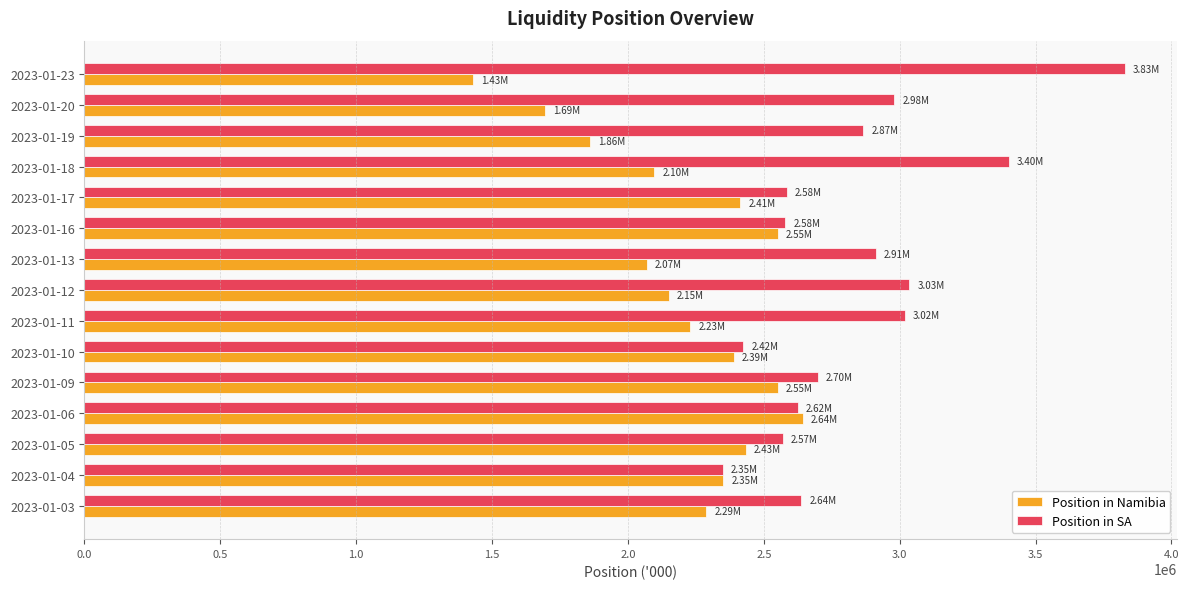

Rank the series by their average value, from lowest to highest.

Position in Namibia, Position in SA